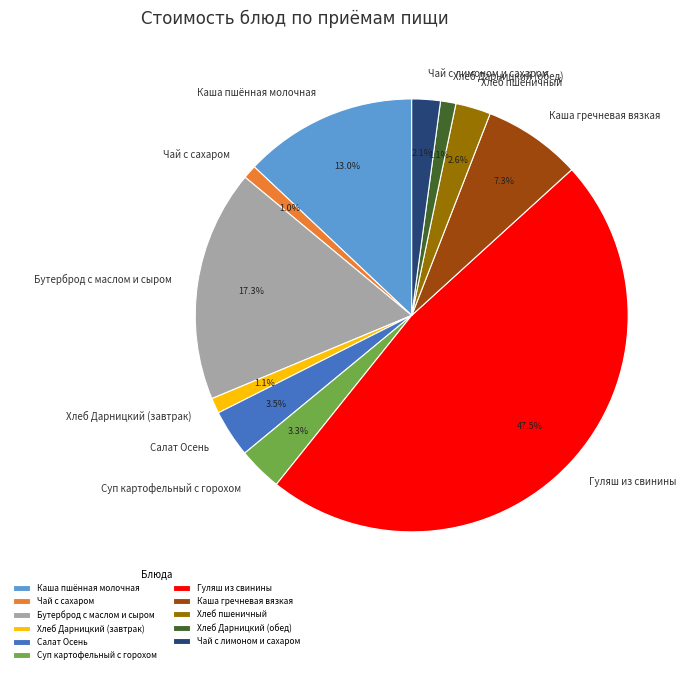

What is the largest slice in the pie chart?

Гуляш из свинины